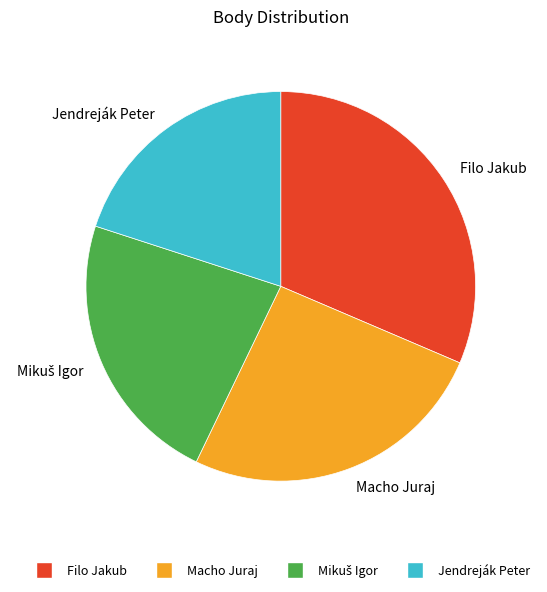

The Filo Jakub slice represents 31% of the pie. True or false?

True